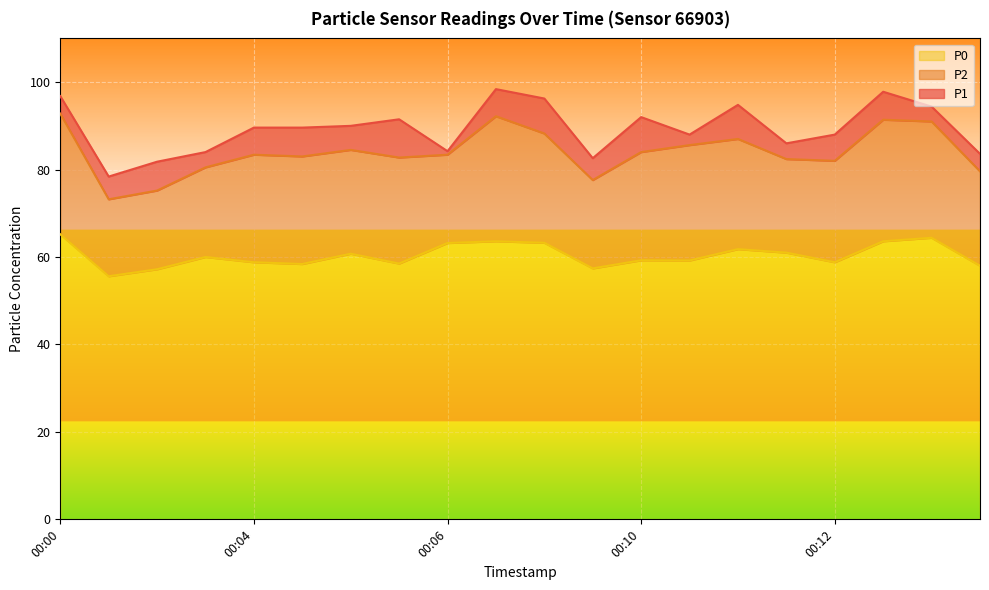

Rank the series at 00:11 from highest to lowest value.

P1, P2, P0